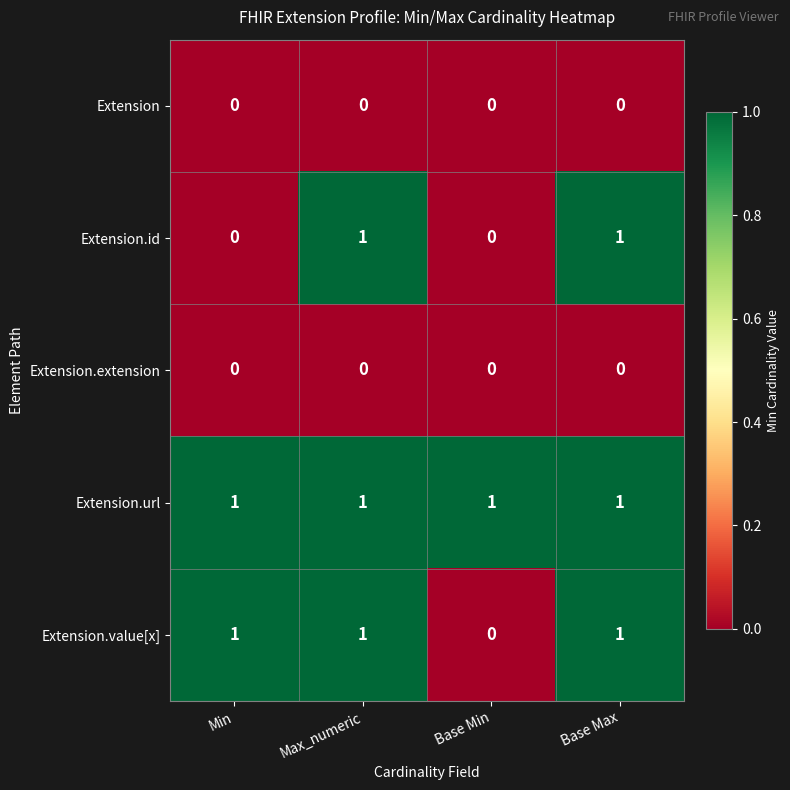

The value of Extension.value[x] at Base Min is 0. True or false?

True